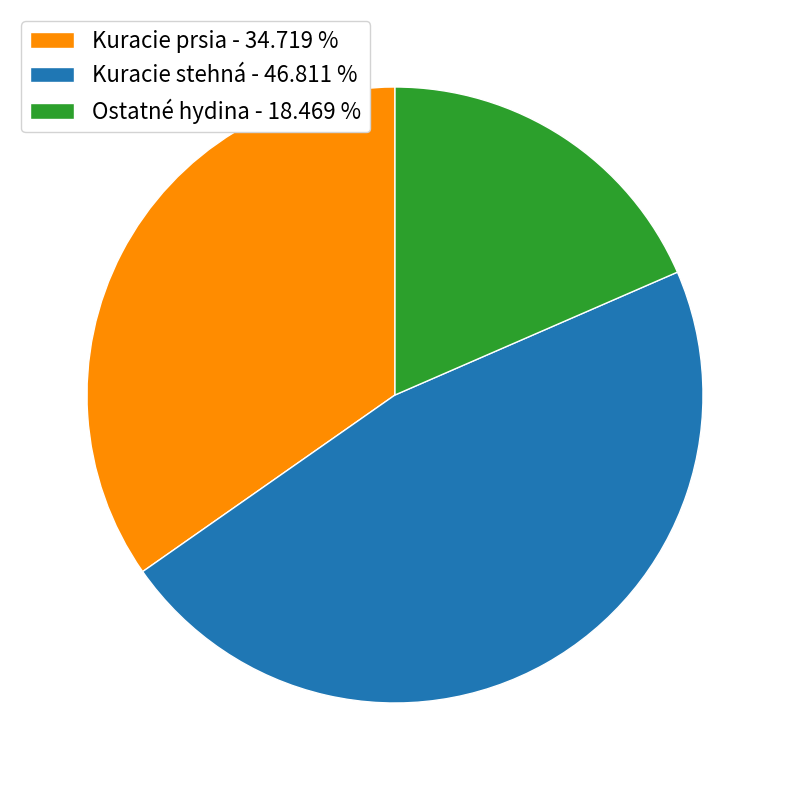

How many slices are in this pie chart?

3